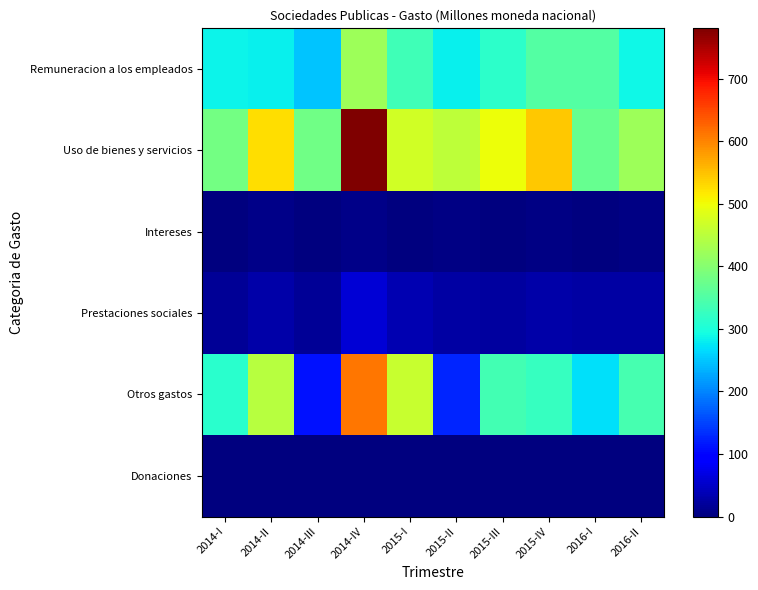

Which series has the largest total across all categories?

Uso de bienes y servicios